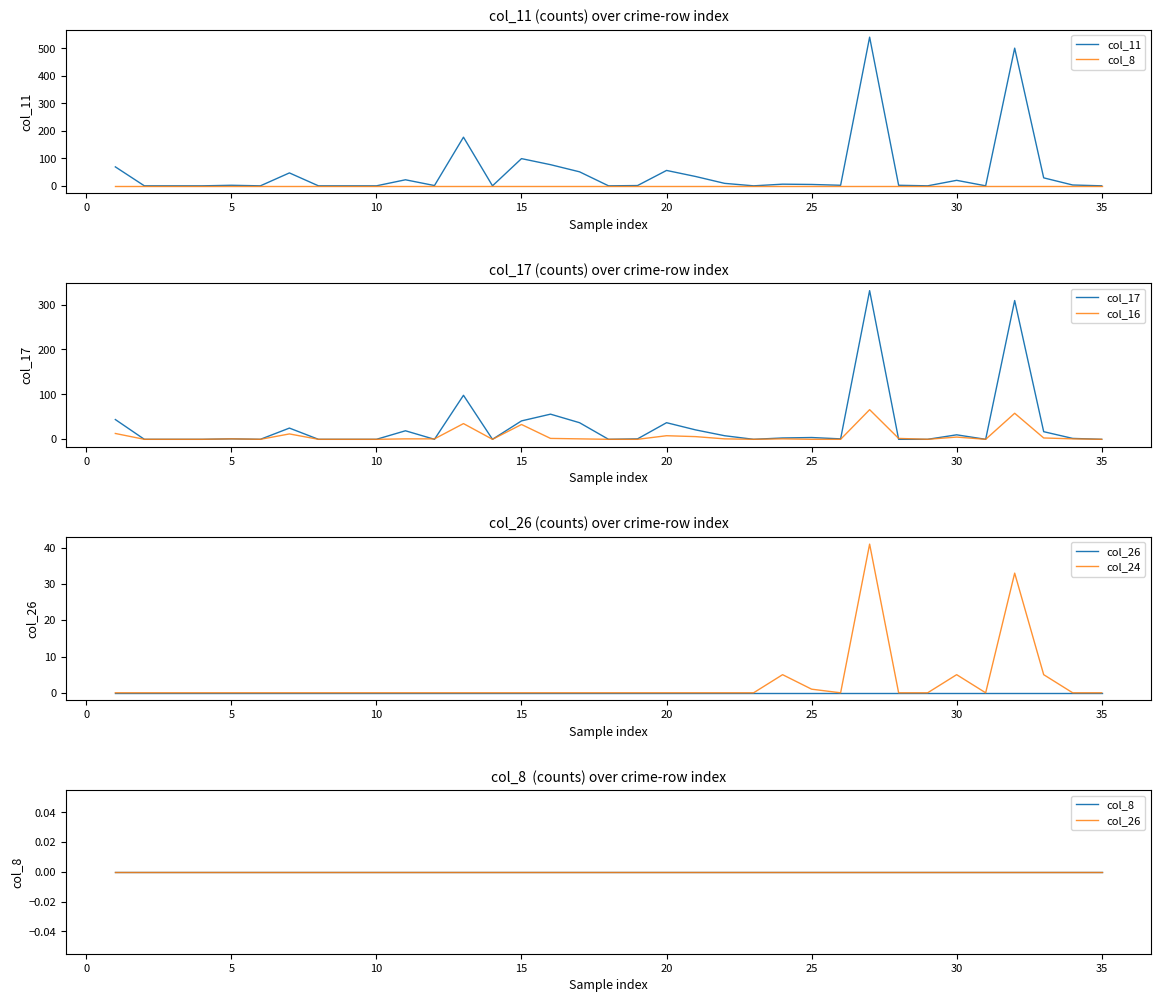

The col_16 series shows 23 at 25. True or false?

False